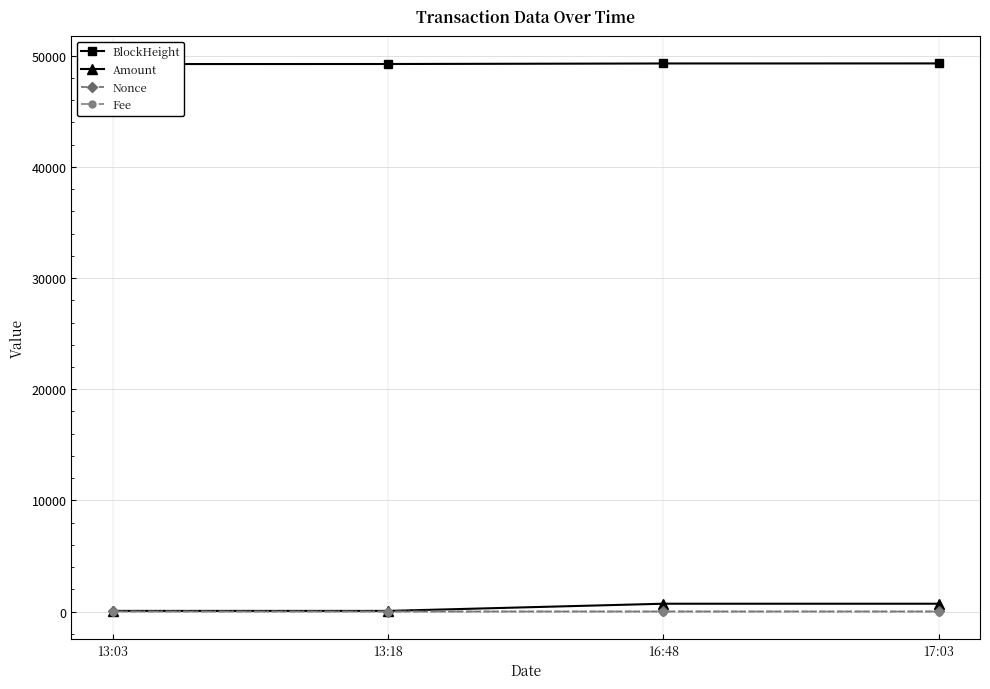

What is the label of the 2nd point from the right?

16:48